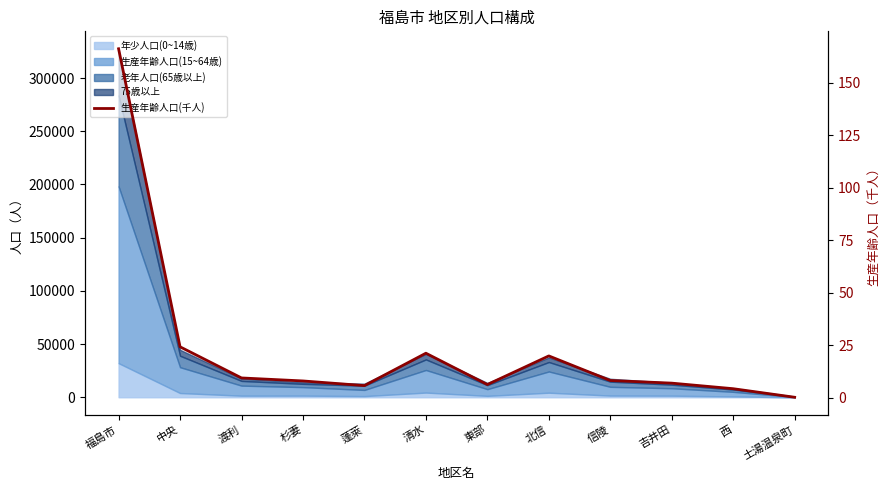

What position from the left is 西?

11